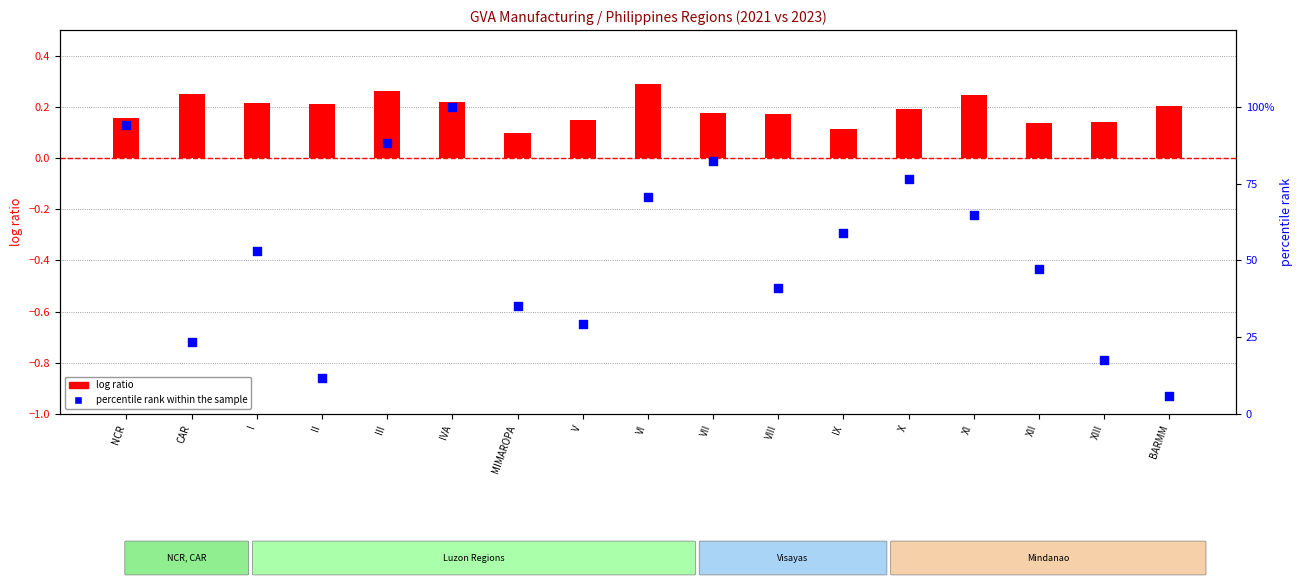

At which category is the sum across all series the highest?

IVA